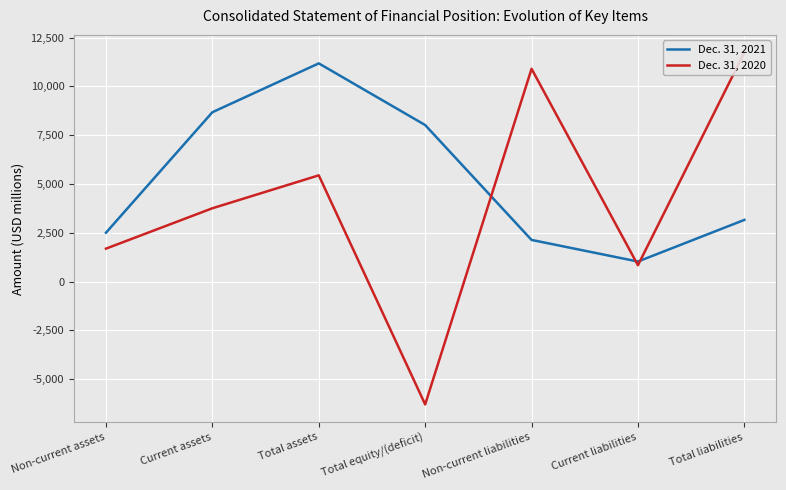

At which category is the sum across all series the highest?

Total assets